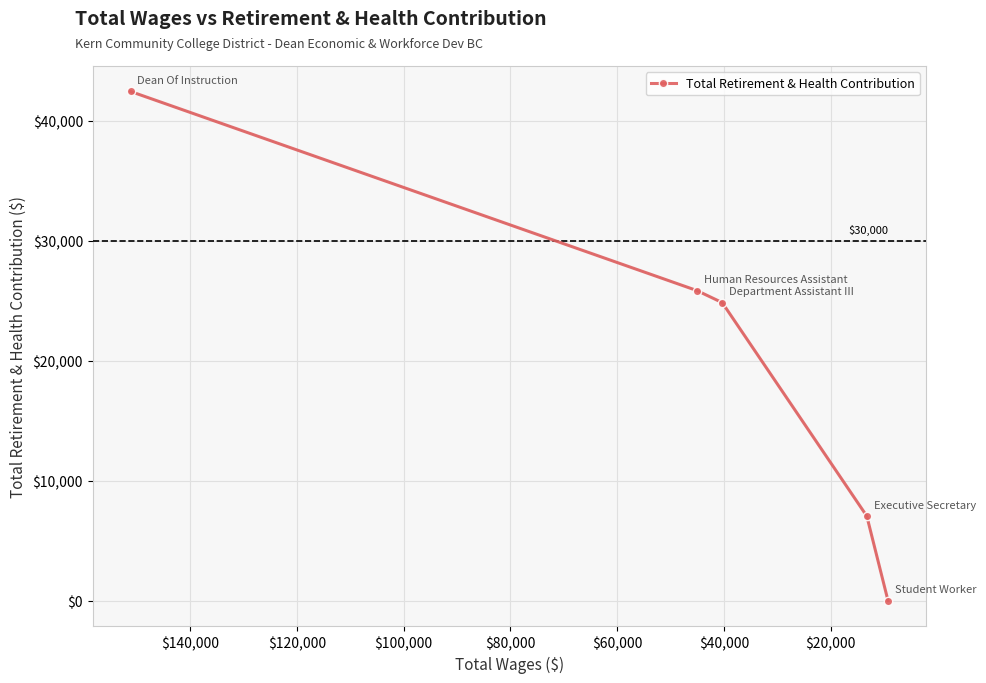

How many lines are shown in the chart?

1